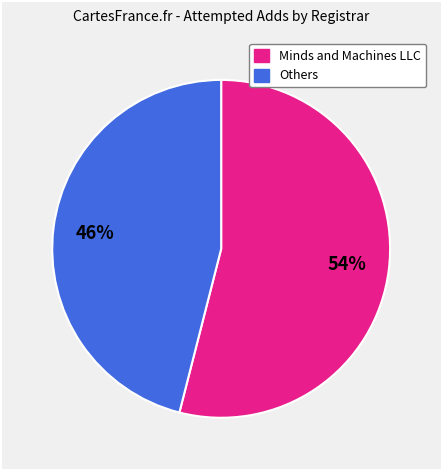

To the nearest percent, what is the average slice percentage?

50%